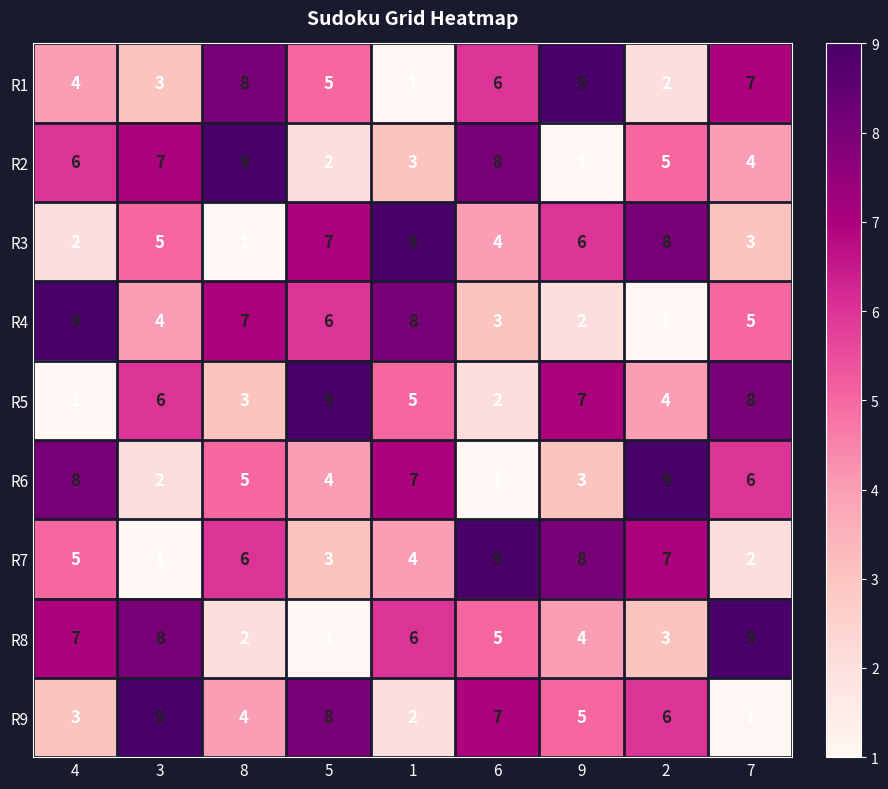

What is the maximum value shown in the chart?

9